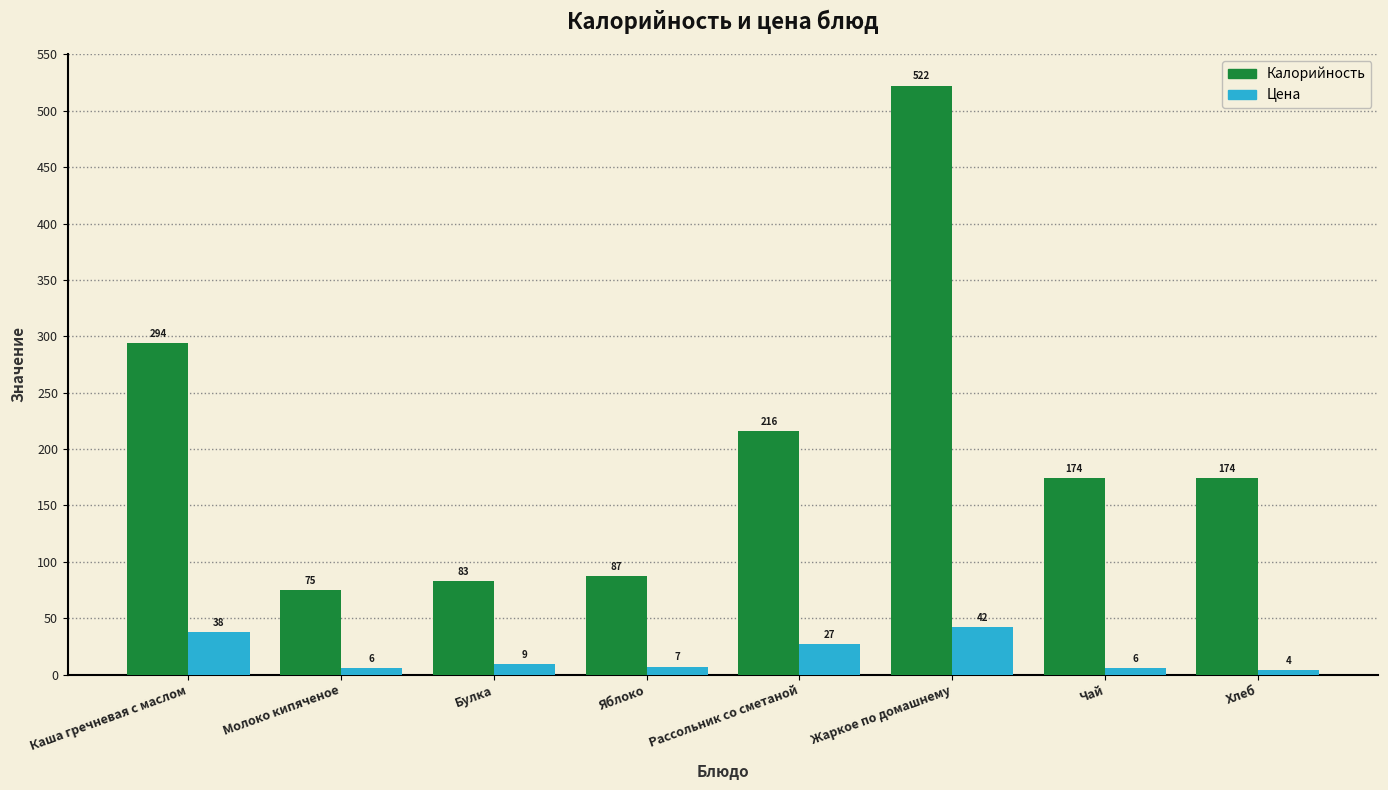

What position from the left is Молоко кипяченое?

2